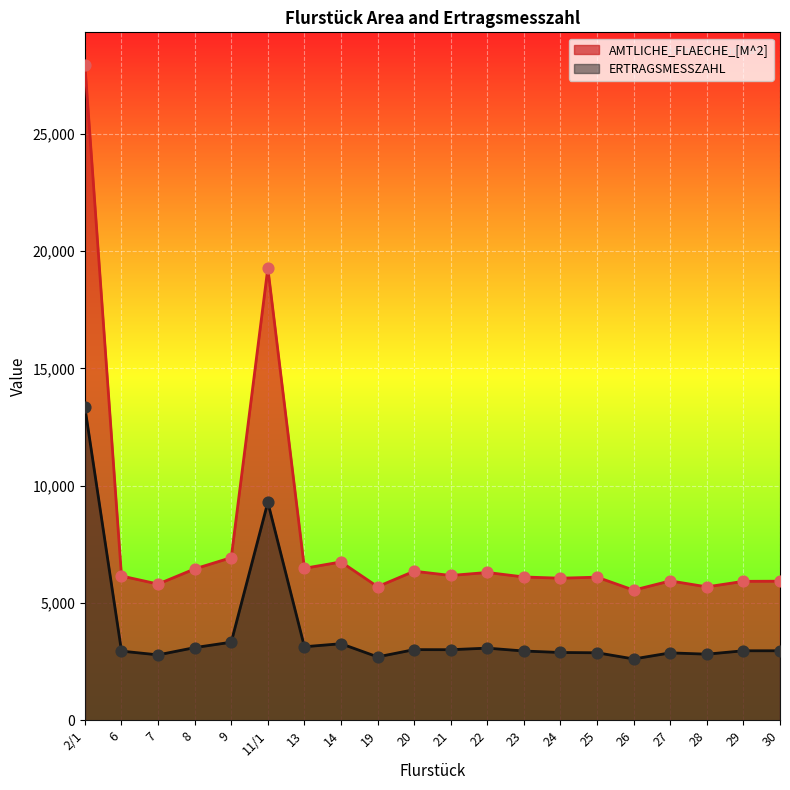

Which series reaches the maximum Y coordinate?

AMTLICHE_FLAECHE_[M^2]